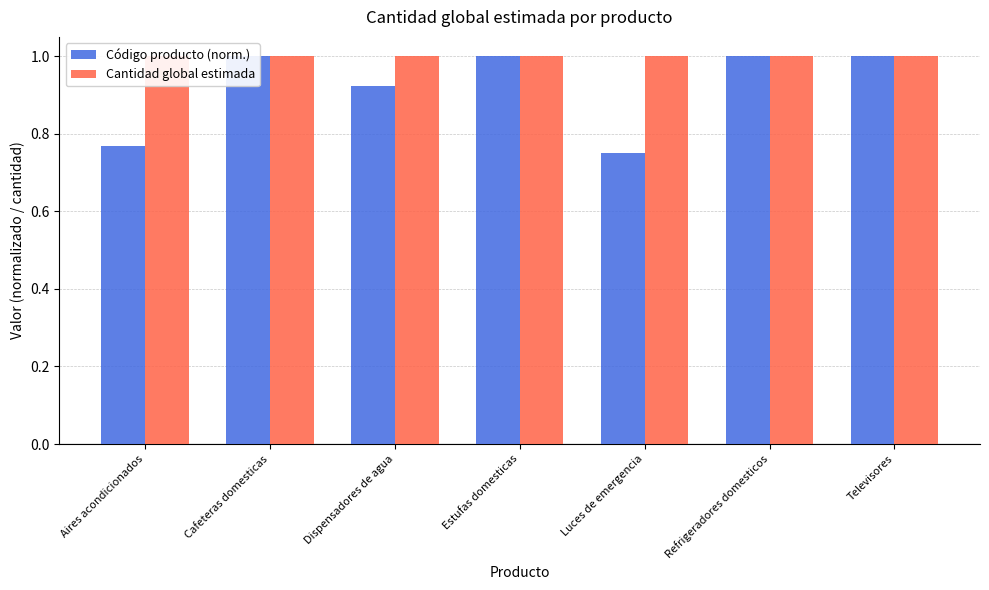

True or false: Código producto (norm.) has a value of 1.0 at Televisores.

True